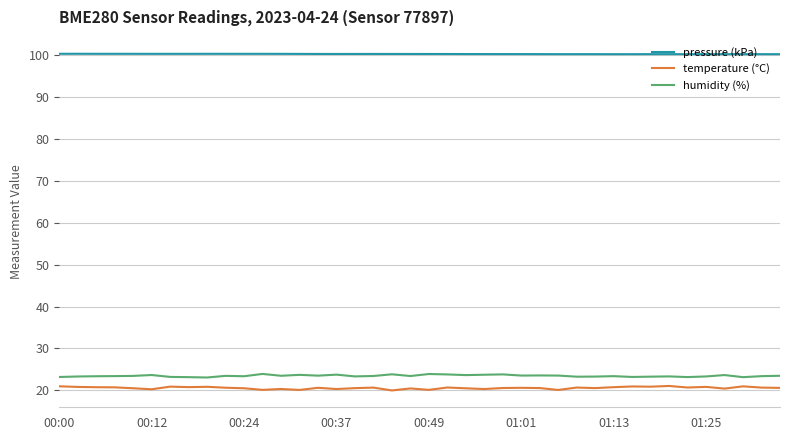

What is the maximum value shown in the chart?

100.3